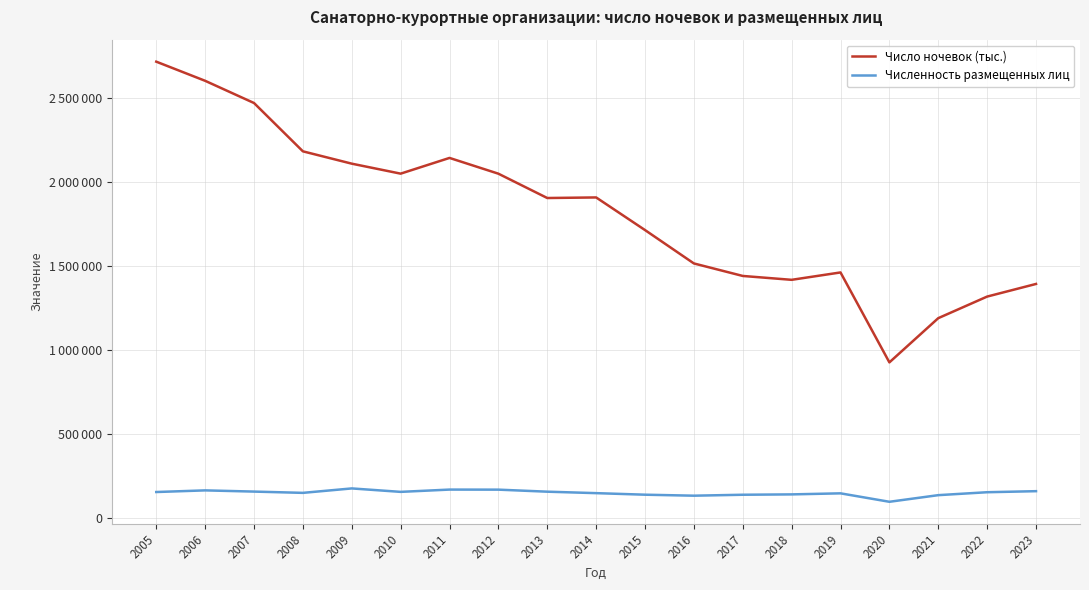

Is this an area chart (filled region under the line)?

No